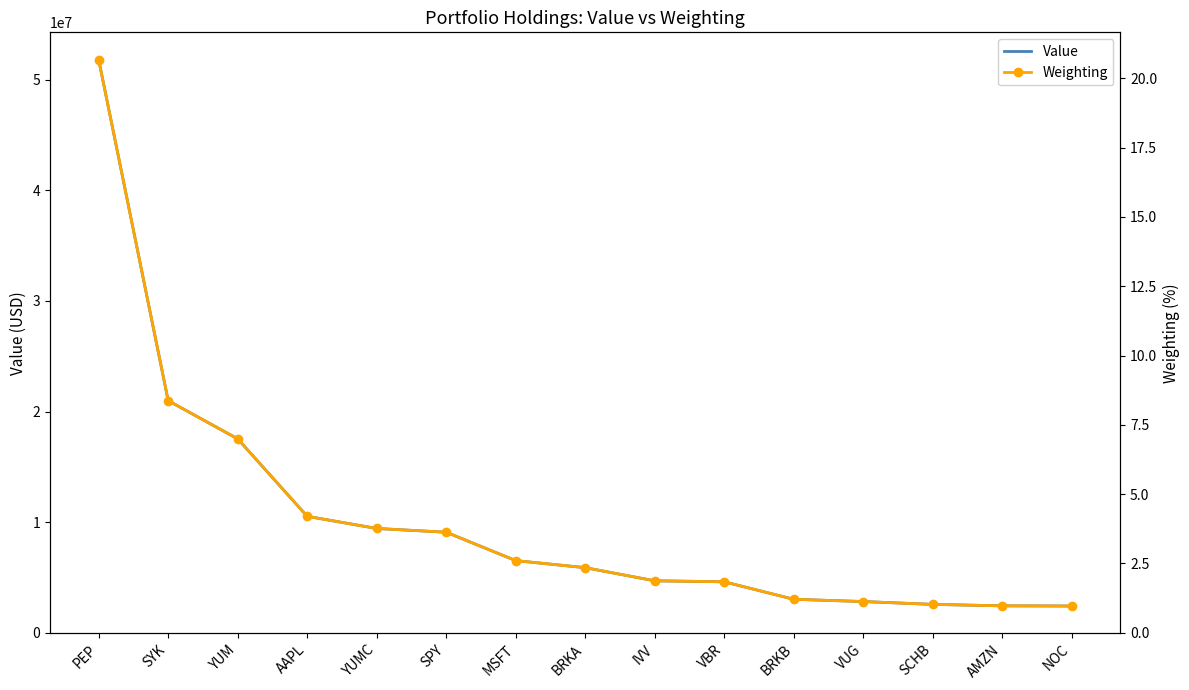

At which label does Value reach its minimum?

NOC